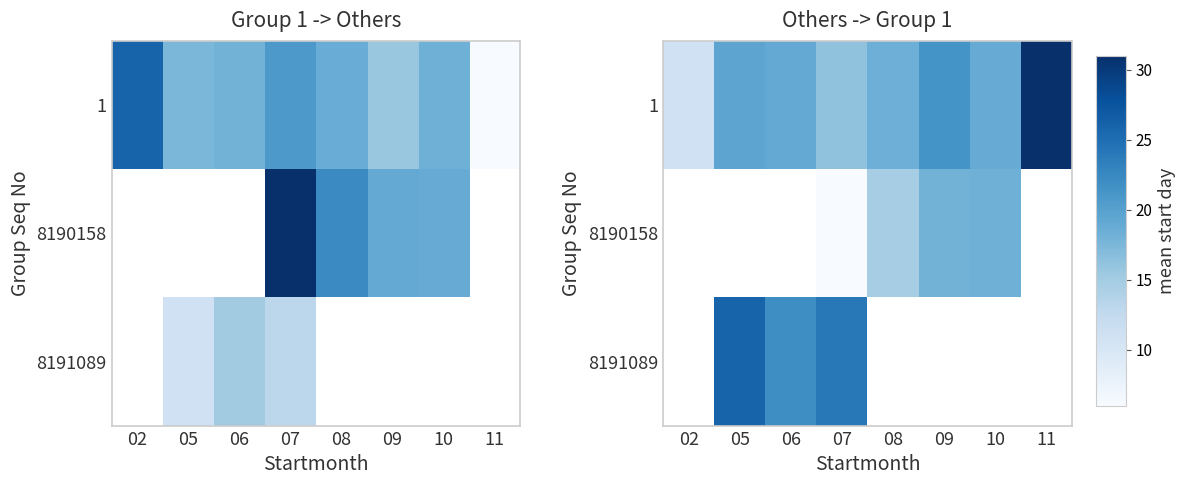

What is the sum of the 1 values at 07 and 09?

37.6